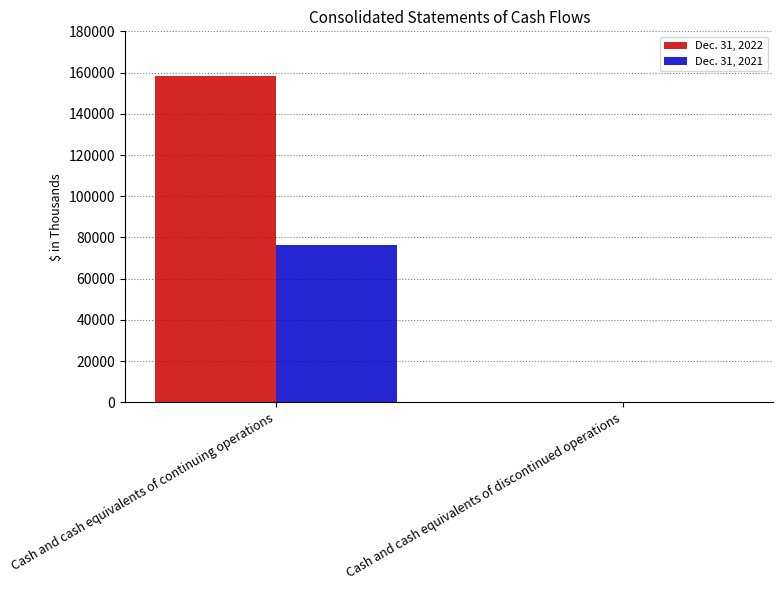

Is the value of Dec. 31, 2022 at Cash and cash equivalents of discontinued operations greater than the value of Dec. 31, 2021 at Cash and cash equivalents of continuing operations?

No